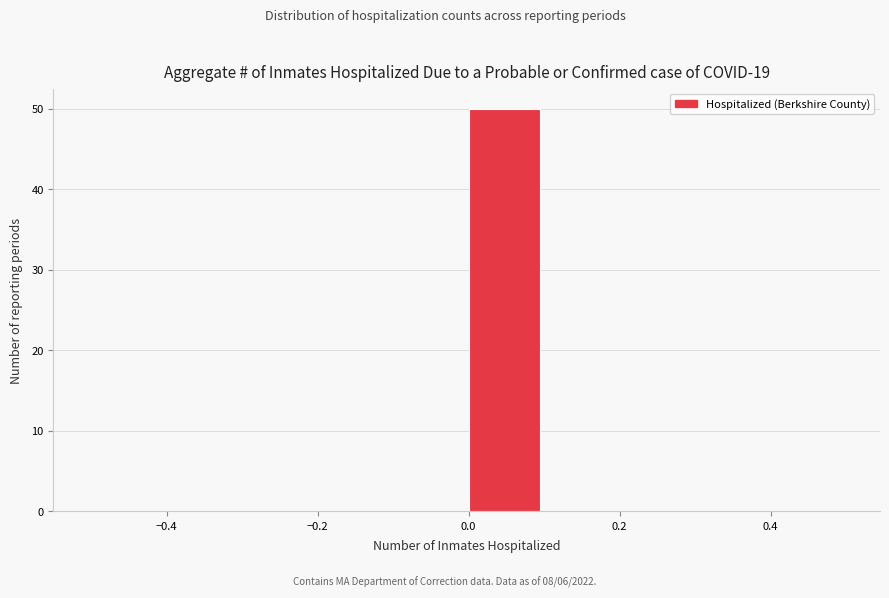

Over which range of the x-axis is the bar tallest?

0.0 to 0.1